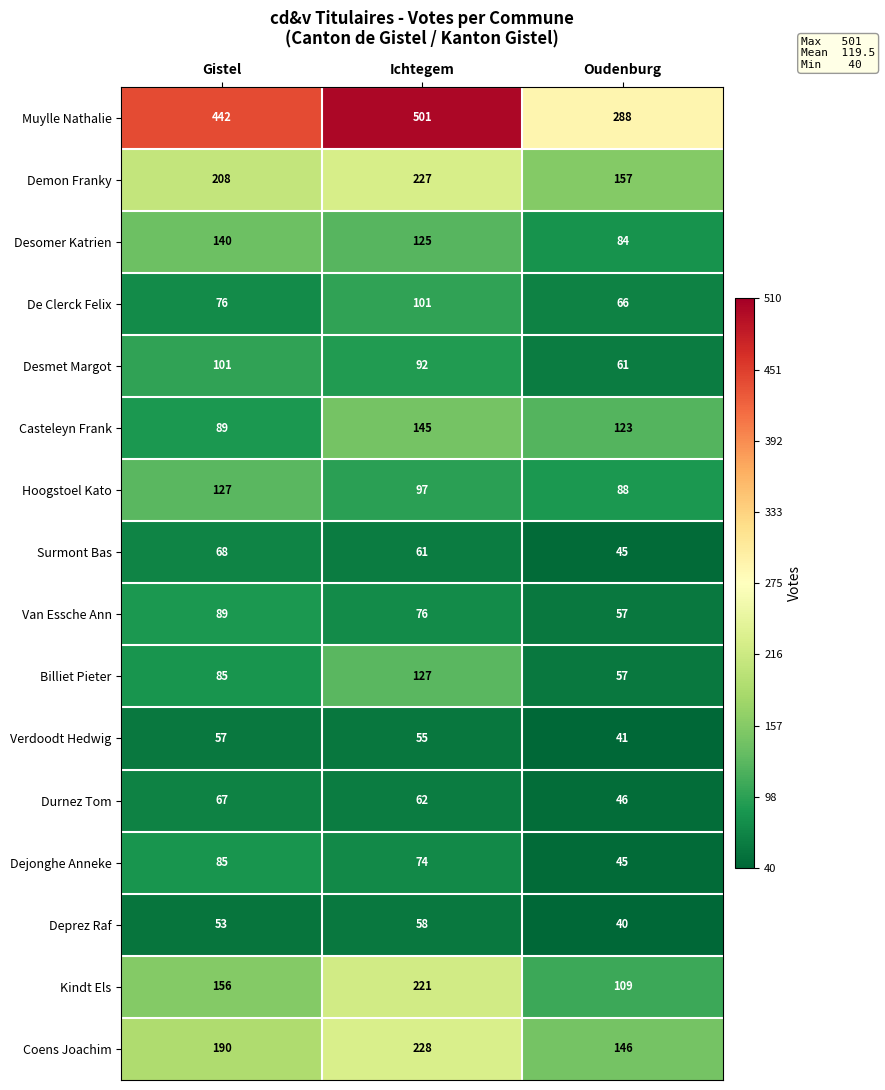

What is the maximum value shown in the chart?

501